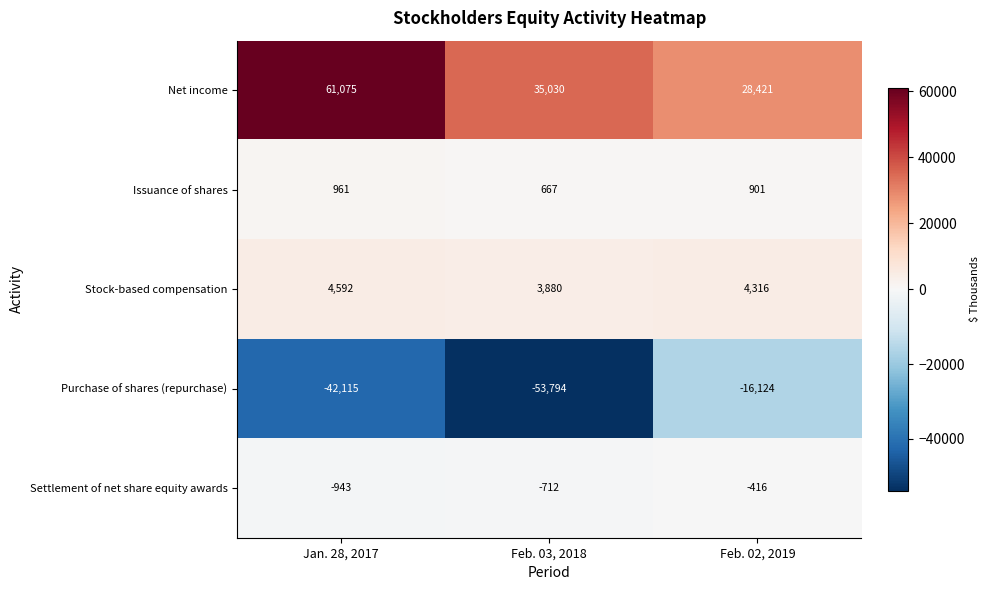

Rank the series at Feb. 02, 2019 from highest to lowest value.

Net income, Stock-based compensation, Issuance of shares, Settlement of net share equity awards, Purchase of shares (repurchase)